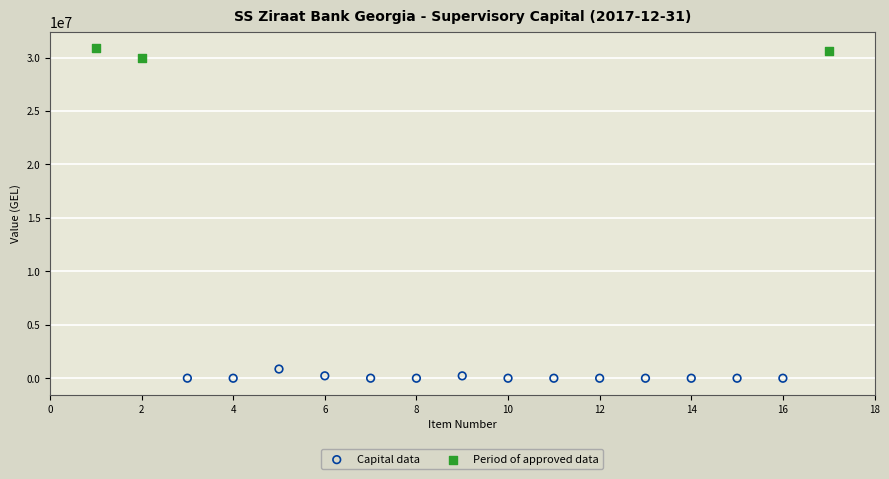

Which series contains the highest Y value?

Period of approved data